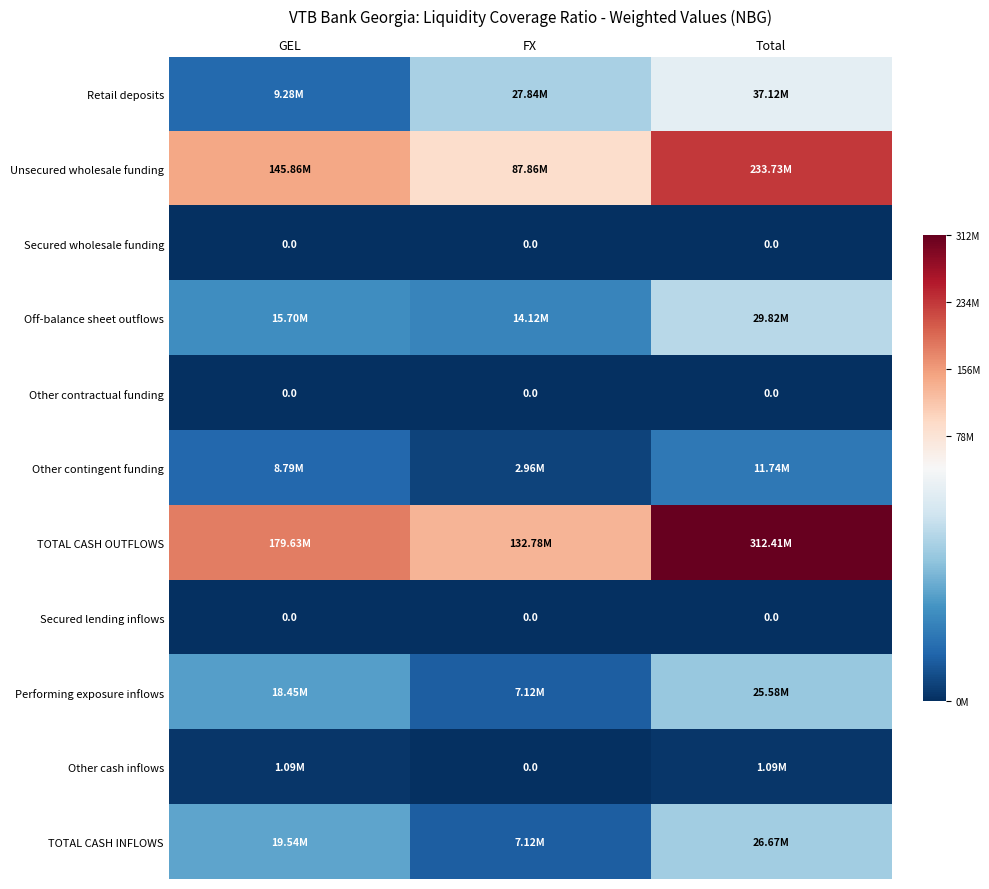

True or false: Unsecured wholesale funding has a value of 87864732.5 at FX.

True